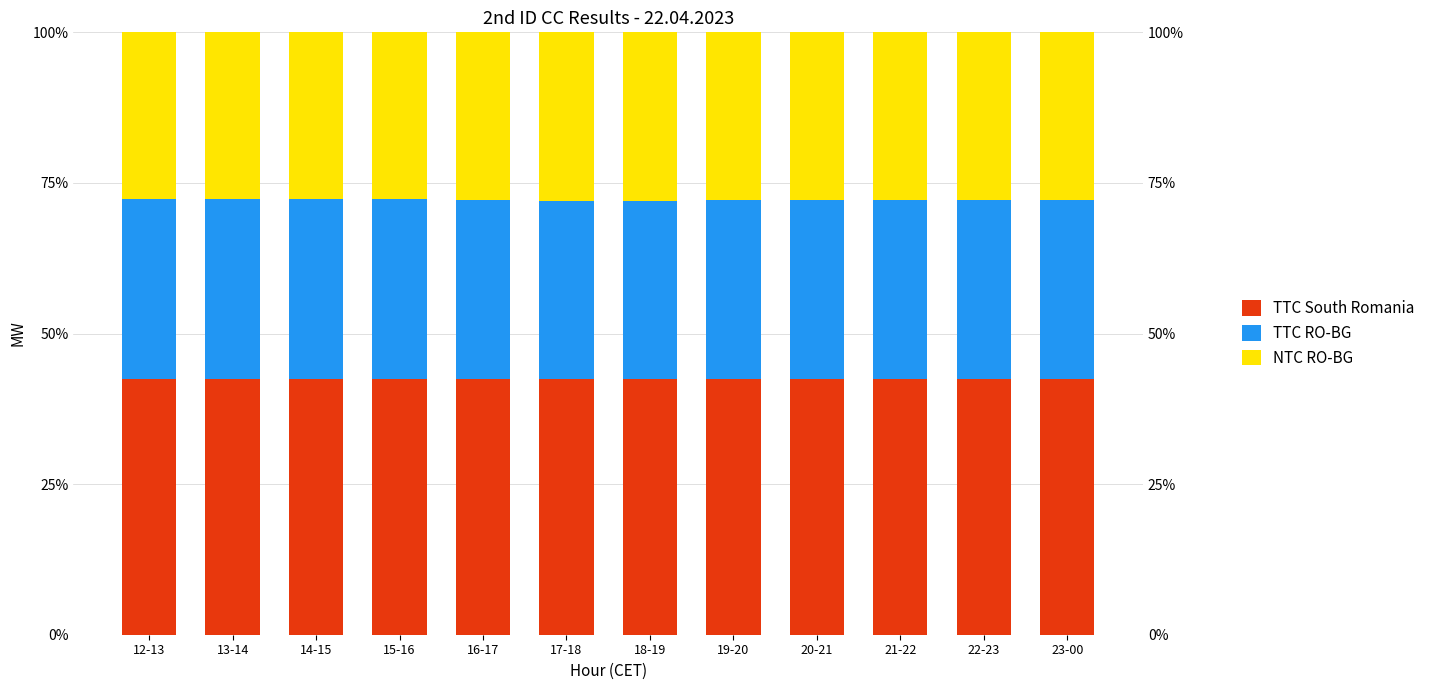

What position from the left is 15-16?

4